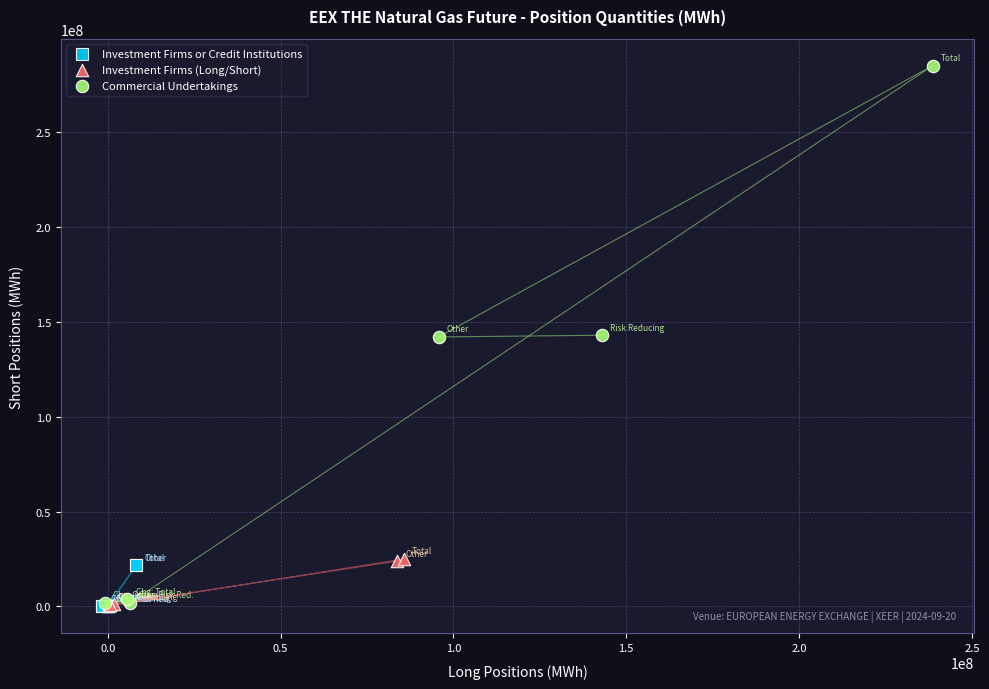

Which series reaches the maximum Y coordinate?

Commercial Undertakings